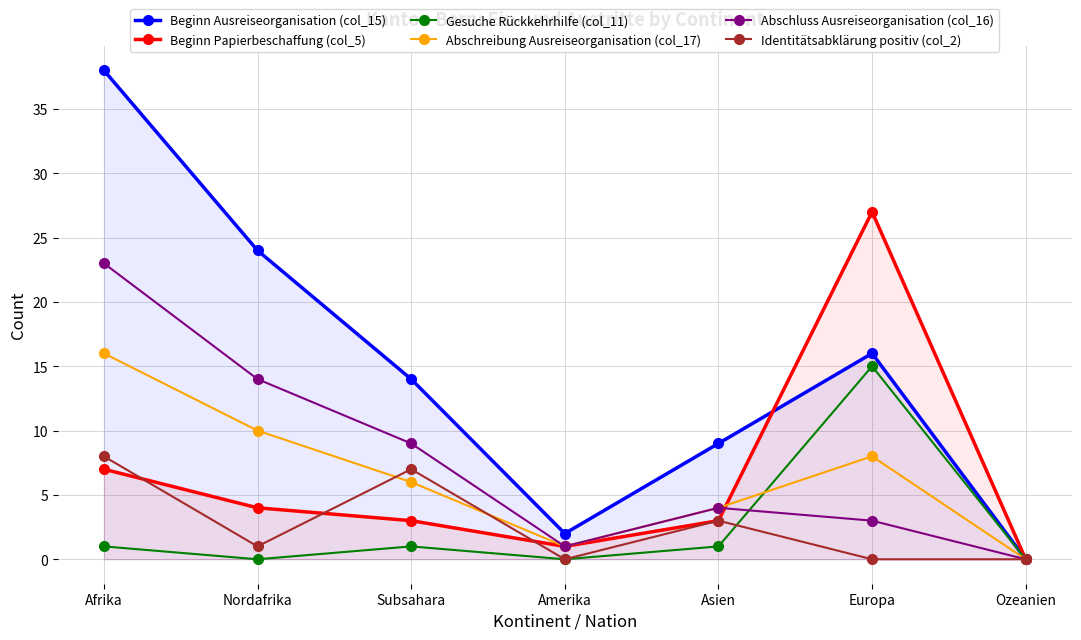

Between Nordafrika and Amerika, which is larger?

Nordafrika